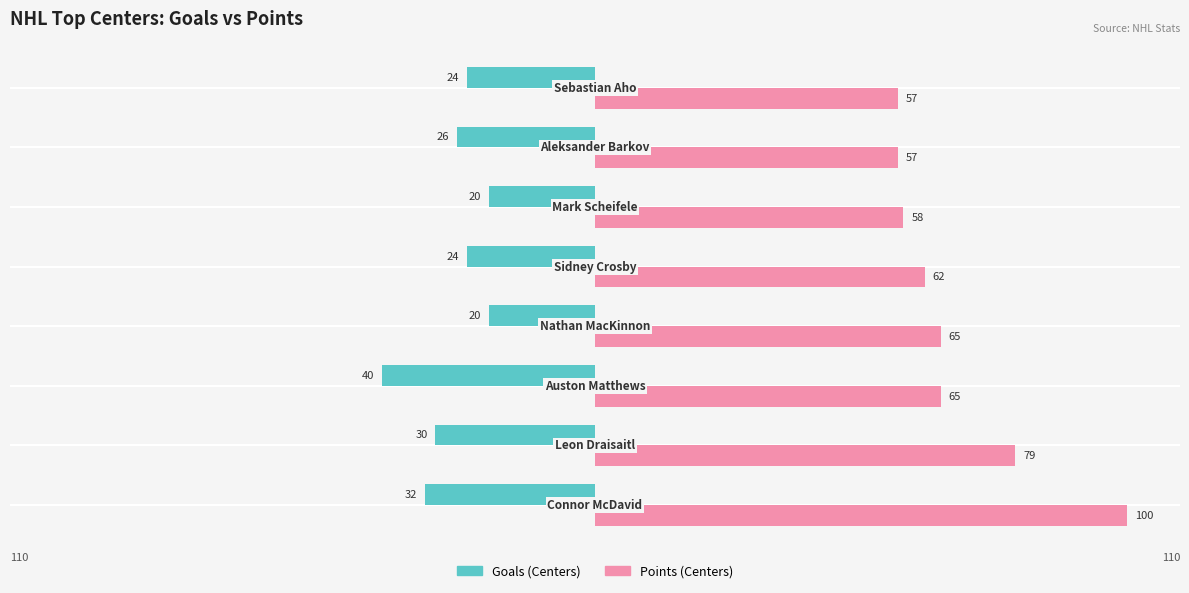

What are all the series names shown in the legend?

Goals (Centers), Points (Centers)